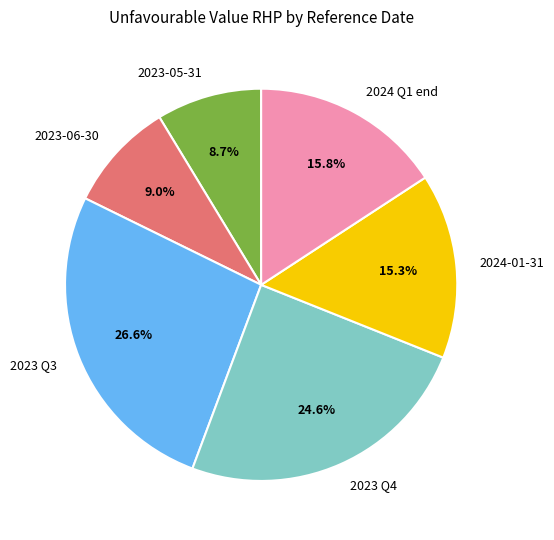

Combined, do 2023-06-30 and 2023 Q3 account for over 50%?

No